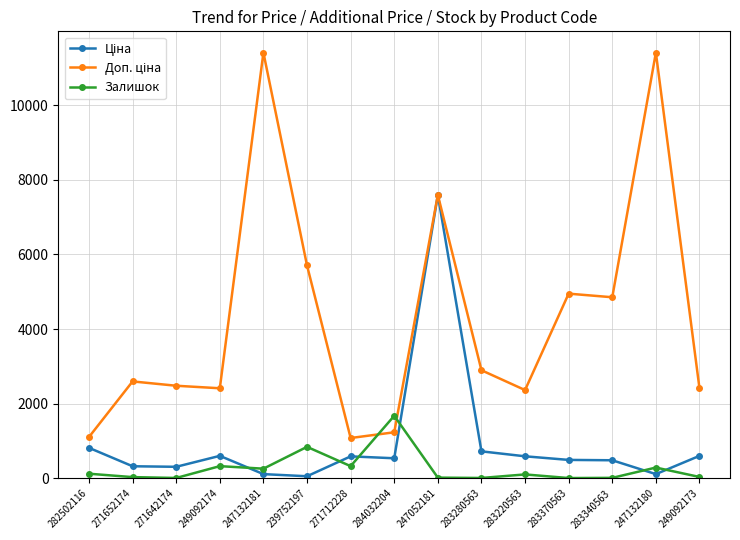

What is the label of the 4th point from the right?

283370563